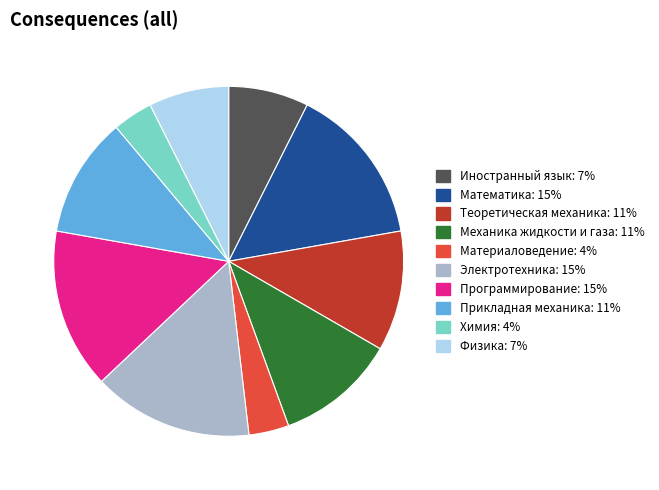

Does Программирование represent more than half of the total?

No